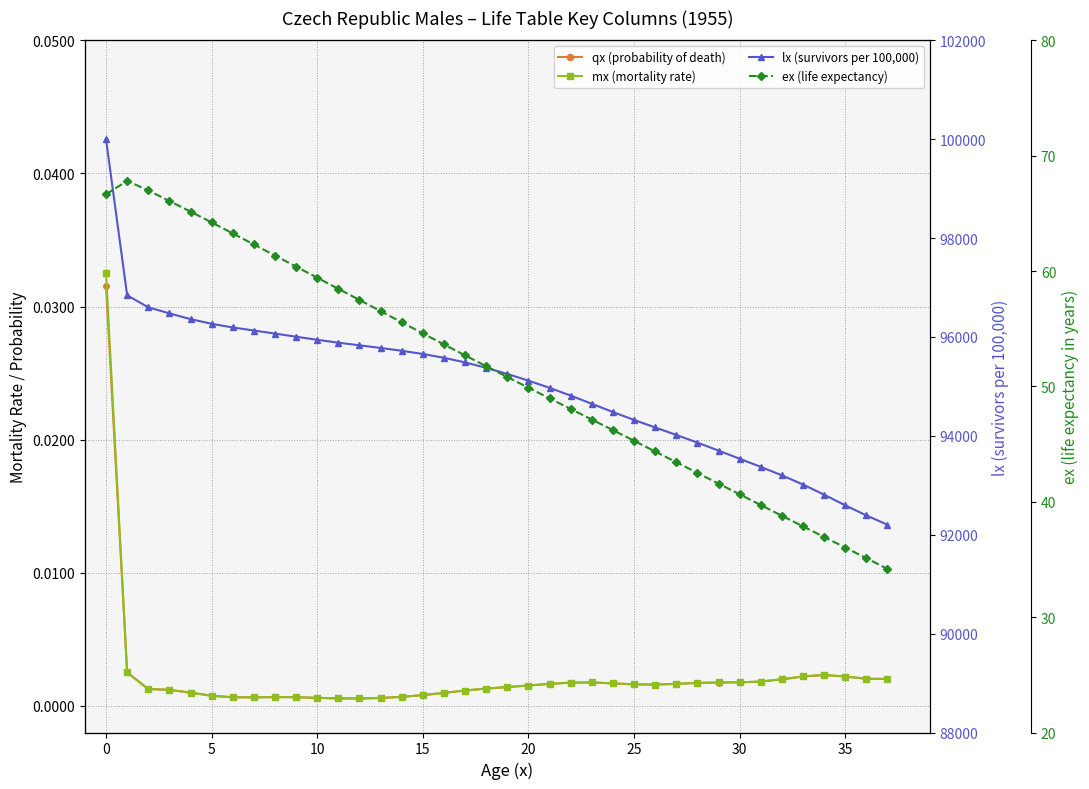

What are all the series names shown in the legend?

qx (probability of death), mx (mortality rate), lx (survivors per 100,000), ex (life expectancy)